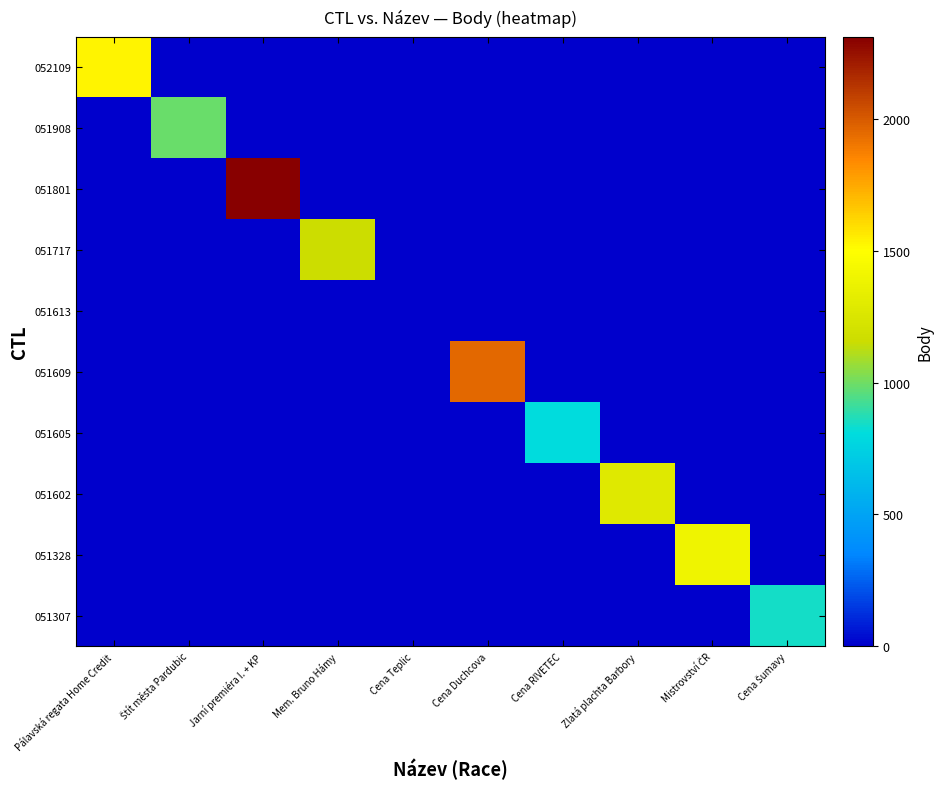

Reading left to right, extract all data points from this chart.

052109: Pálavská regata Home Credit=1535	Štít města Pardubic=0	Jarní premiéra I. + KP=0	Mem. Bruno Hámy=0	Cena Teplic=0	Cena Duchcova=0	Cena RIVETEC=0	Zlatá plachta Barbory=0	Mistrovství ČR=0	Cena Šumavy=0
051908: Pálavská regata Home Credit=0	Štít města Pardubic=989	Jarní premiéra I. + KP=0	Mem. Bruno Hámy=0	Cena Teplic=0	Cena Duchcova=0	Cena RIVETEC=0	Zlatá plachta Barbory=0	Mistrovství ČR=0	Cena Šumavy=0
051801: Pálavská regata Home Credit=0	Štít města Pardubic=0	Jarní premiéra I. + KP=2312	Mem. Bruno Hámy=0	Cena Teplic=0	Cena Duchcova=0	Cena RIVETEC=0	Zlatá plachta Barbory=0	Mistrovství ČR=0	Cena Šumavy=0
051717: Pálavská regata Home Credit=0	Štít města Pardubic=0	Jarní premiéra I. + KP=0	Mem. Bruno Hámy=1156	Cena Teplic=0	Cena Duchcova=0	Cena RIVETEC=0	Zlatá plachta Barbory=0	Mistrovství ČR=0	Cena Šumavy=0
051613: Pálavská regata Home Credit=0	Štít města Pardubic=0	Jarní premiéra I. + KP=0	Mem. Bruno Hámy=0	Cena Teplic=0	Cena Duchcova=0	Cena RIVETEC=0	Zlatá plachta Barbory=0	Mistrovství ČR=0	Cena Šumavy=0
051609: Pálavská regata Home Credit=0	Štít města Pardubic=0	Jarní premiéra I. + KP=0	Mem. Bruno Hámy=0	Cena Teplic=0	Cena Duchcova=1952	Cena RIVETEC=0	Zlatá plachta Barbory=0	Mistrovství ČR=0	Cena Šumavy=0
051605: Pálavská regata Home Credit=0	Štít města Pardubic=0	Jarní premiéra I. + KP=0	Mem. Bruno Hámy=0	Cena Teplic=0	Cena Duchcova=0	Cena RIVETEC=804	Zlatá plachta Barbory=0	Mistrovství ČR=0	Cena Šumavy=0
051602: Pálavská regata Home Credit=0	Štít města Pardubic=0	Jarní premiéra I. + KP=0	Mem. Bruno Hámy=0	Cena Teplic=0	Cena Duchcova=0	Cena RIVETEC=0	Zlatá plachta Barbory=1285	Mistrovství ČR=0	Cena Šumavy=0
051328: Pálavská regata Home Credit=0	Štít města Pardubic=0	Jarní premiéra I. + KP=0	Mem. Bruno Hámy=0	Cena Teplic=0	Cena Duchcova=0	Cena RIVETEC=0	Zlatá plachta Barbory=0	Mistrovství ČR=1397	Cena Šumavy=0
051307: Pálavská regata Home Credit=0	Štít města Pardubic=0	Jarní premiéra I. + KP=0	Mem. Bruno Hámy=0	Cena Teplic=0	Cena Duchcova=0	Cena RIVETEC=0	Zlatá plachta Barbory=0	Mistrovství ČR=0	Cena Šumavy=841